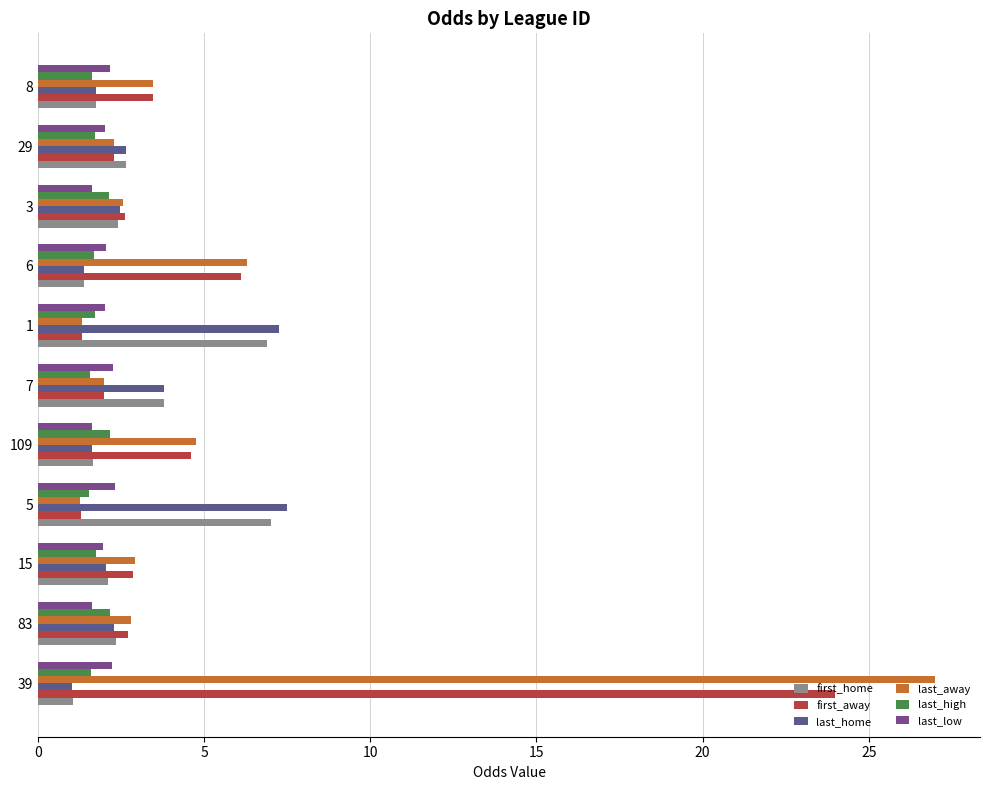

What is the difference between the maximum and minimum values in the last_away series?

25.7